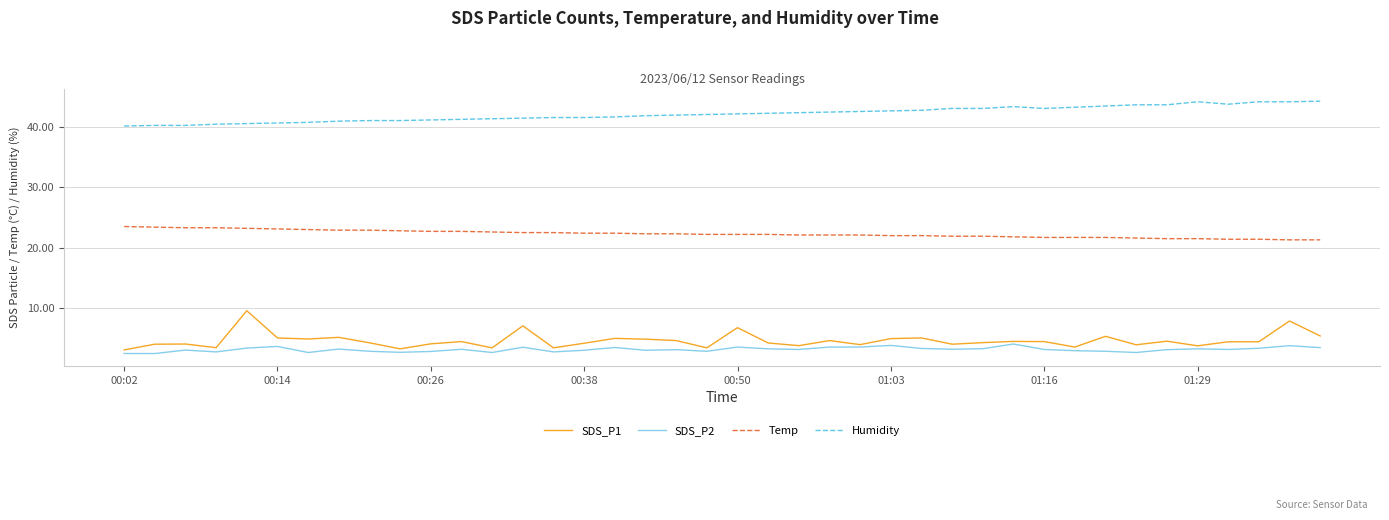

What are all the series names shown in the legend?

SDS_P1, SDS_P2, Temp, Humidity